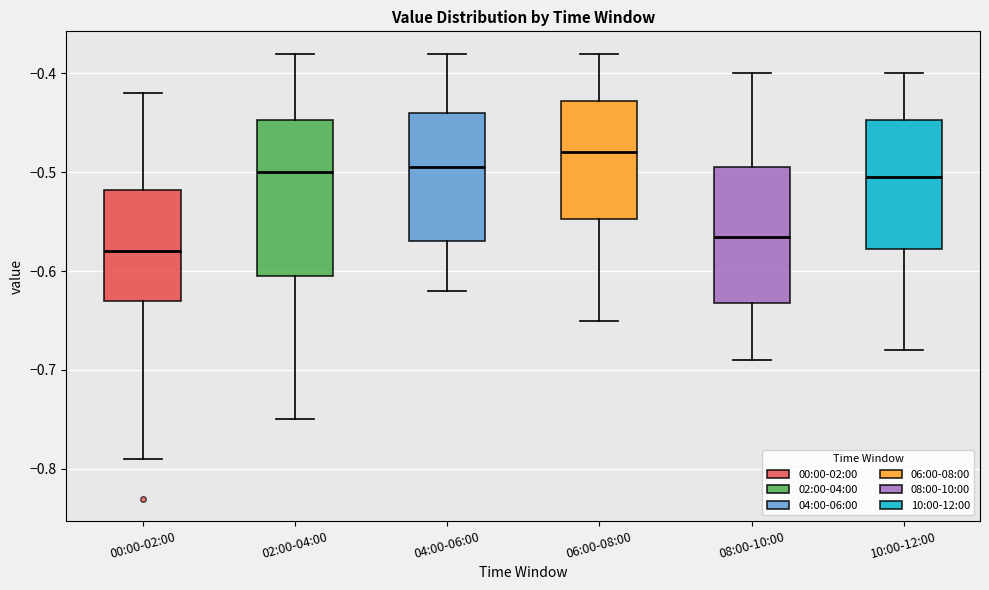

Which box is the tallest, from its lower edge to its upper edge?

02:00-04:00